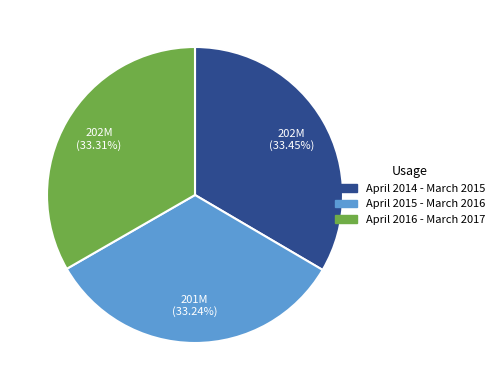

What is the ratio of the value at April 2015 - March 2016 to the value at April 2014 - March 2015?

1.0